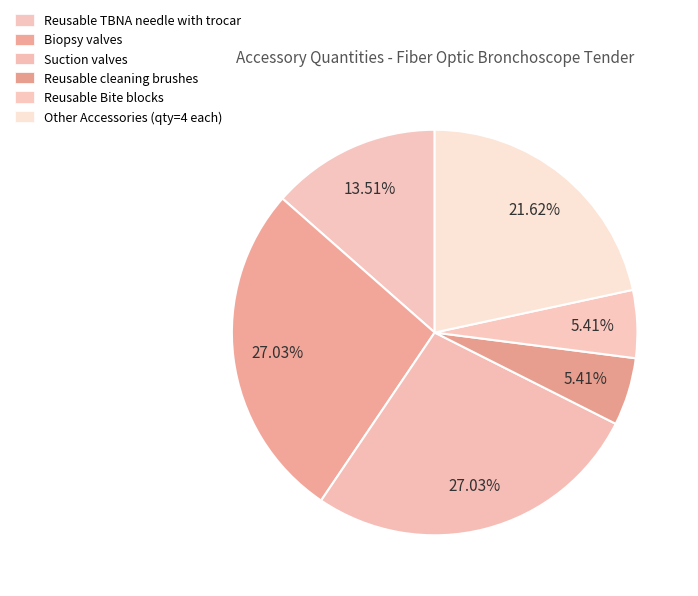

Count the number of slices in the pie.

6